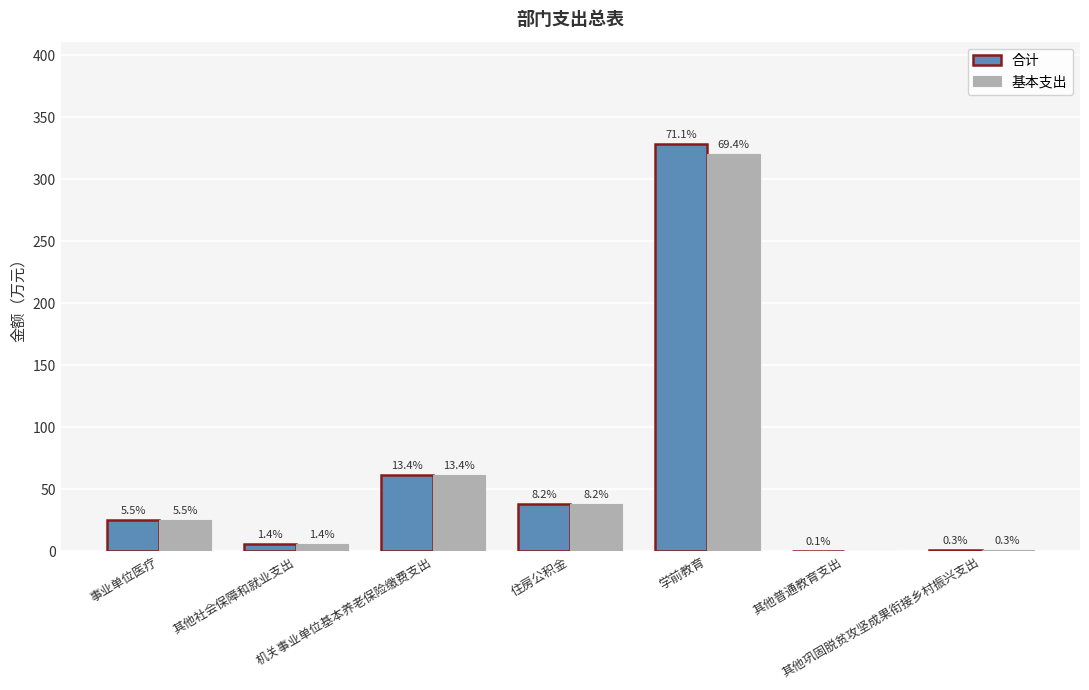

What are all the series names shown in the legend?

合计, 基本支出